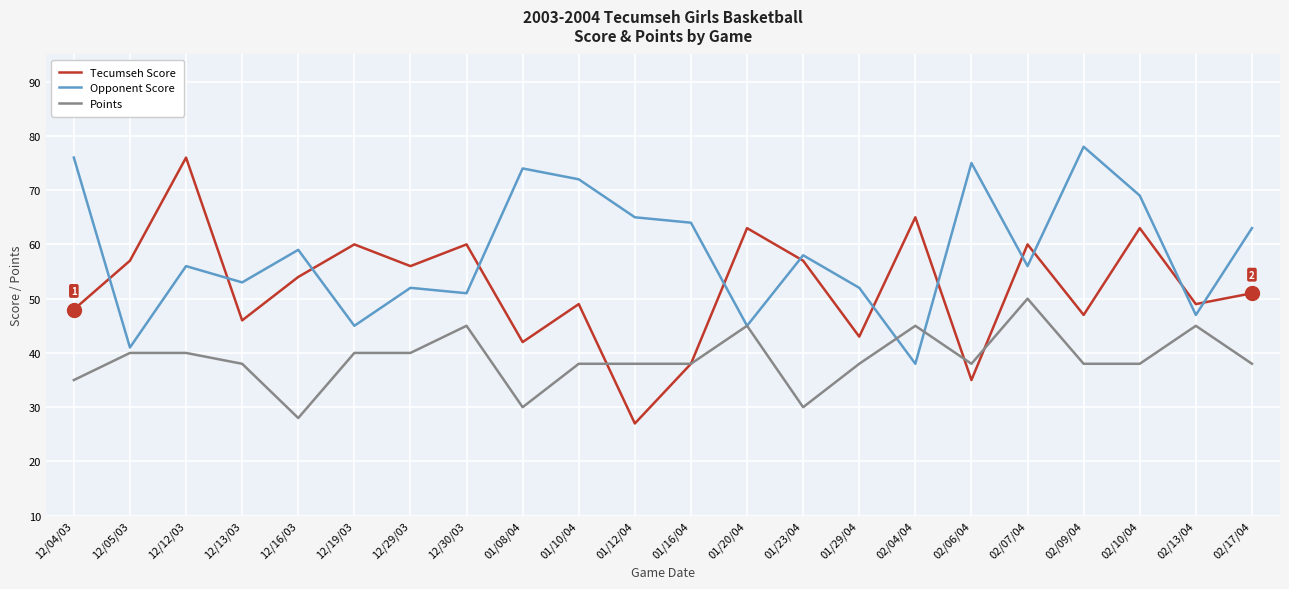

Rank the series by their maximum value, from highest to lowest.

Opponent Score, Tecumseh Score, Points